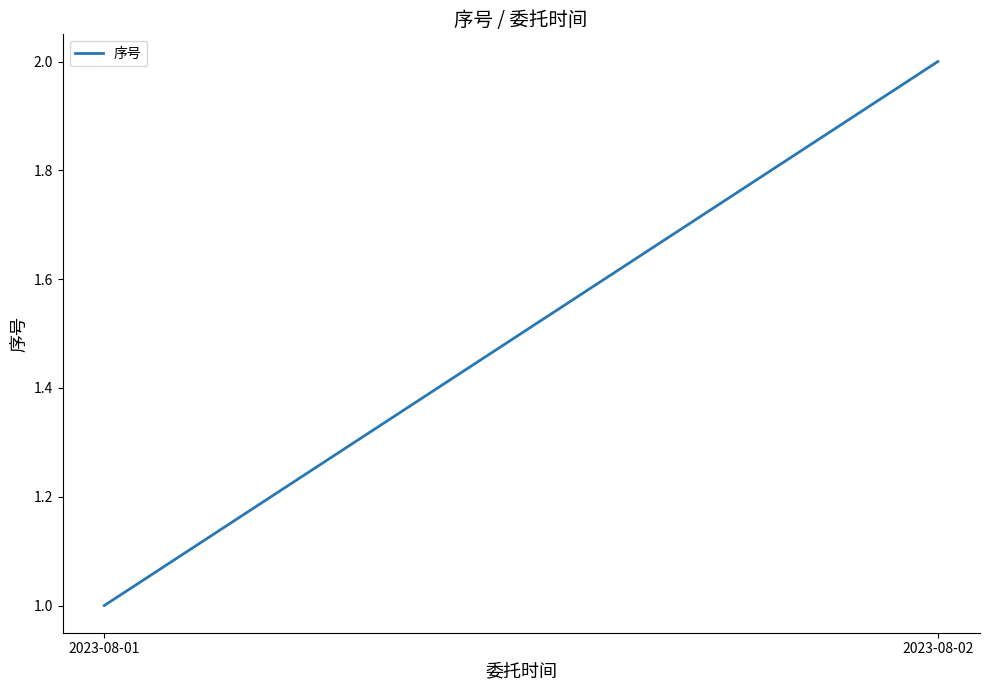

Which category has the highest value across all series?

2023-08-02